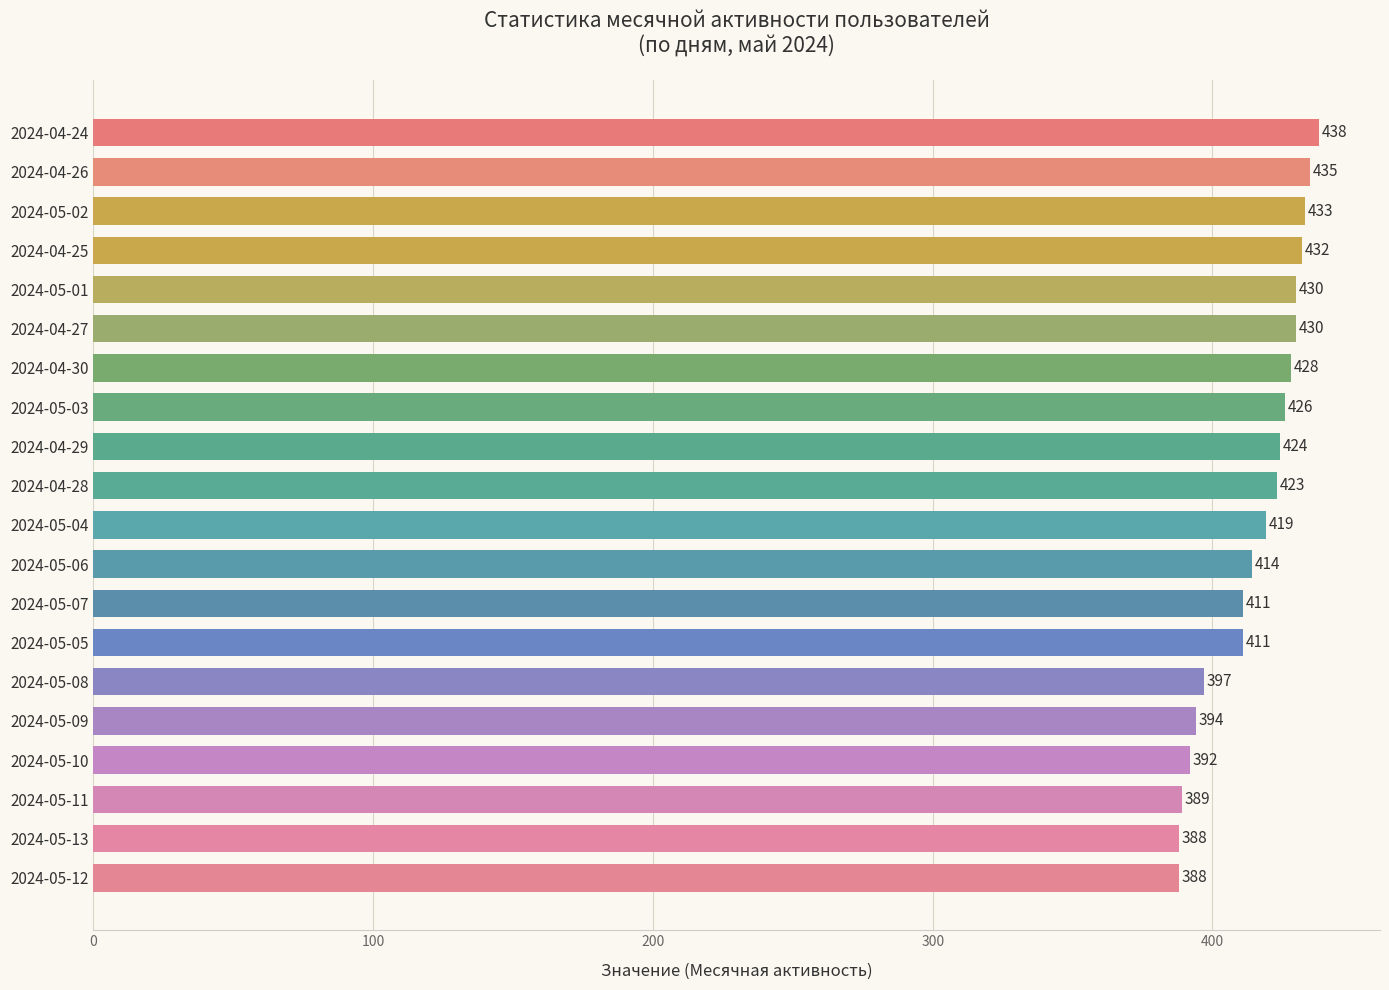

Count the number of categories in the chart.

20